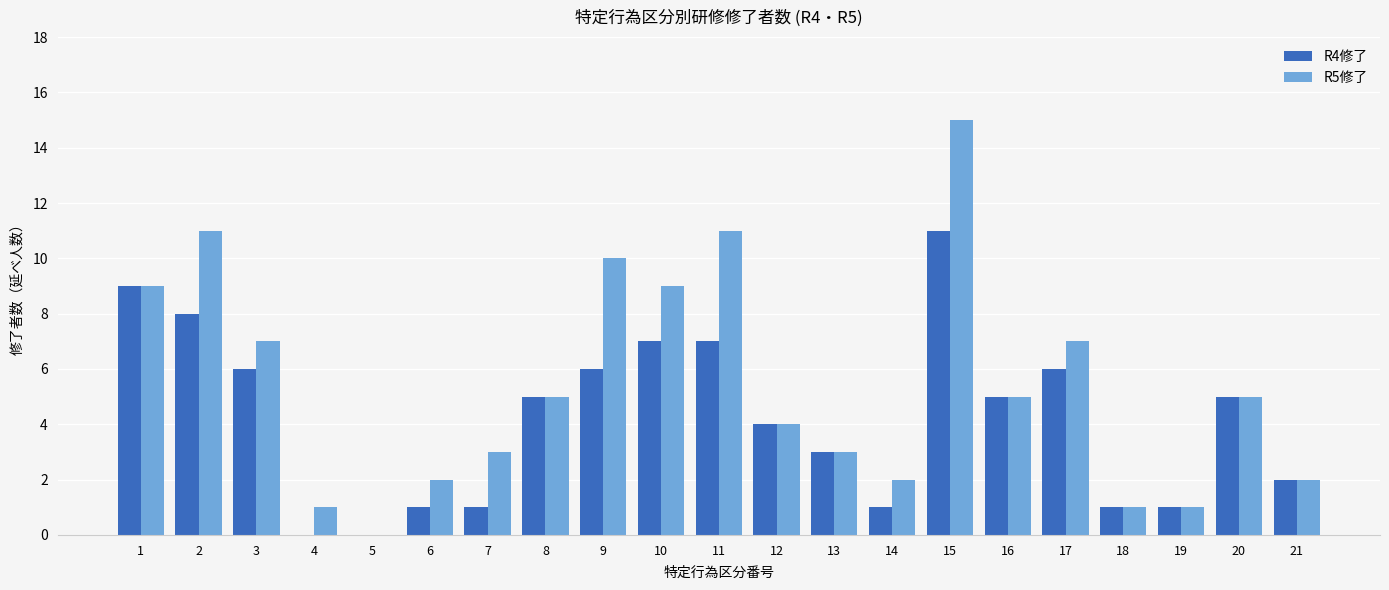

The R5修了 series shows 9 at 1. True or false?

True